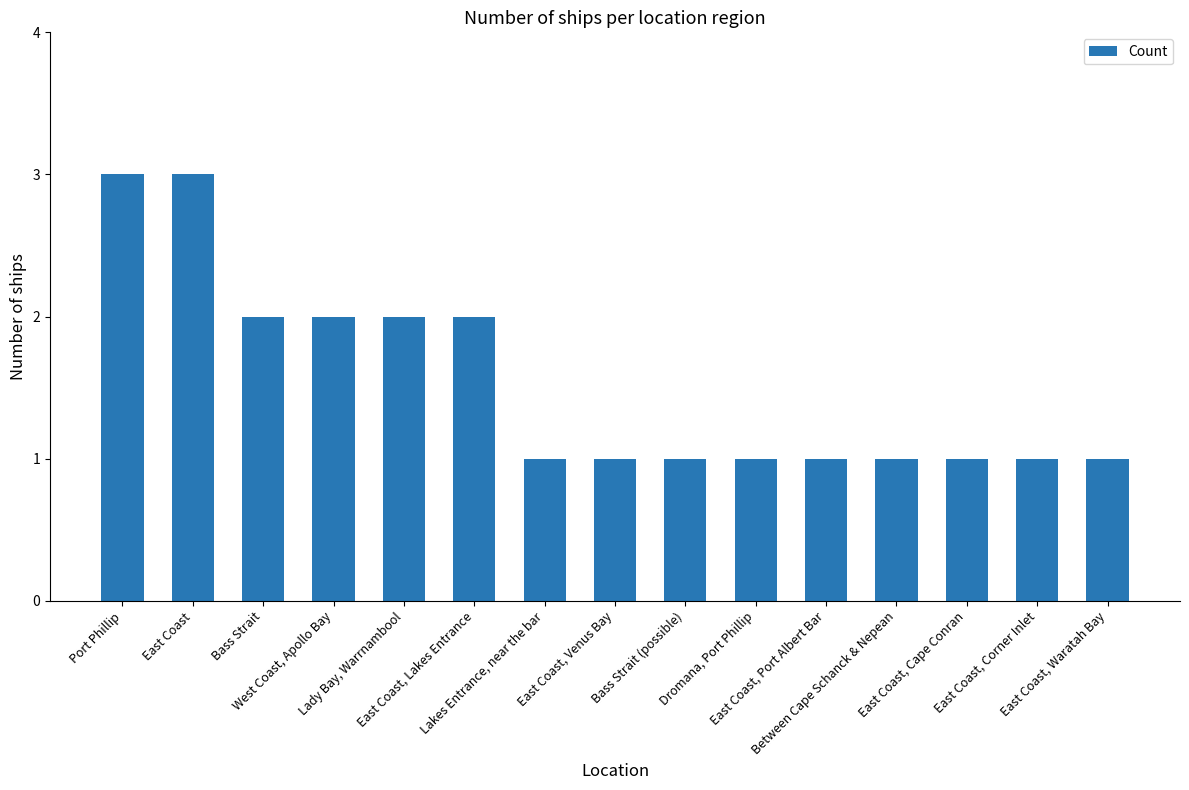

The chart shows a value of 1 at Lakes Entrance, near the bar. True or false?

True